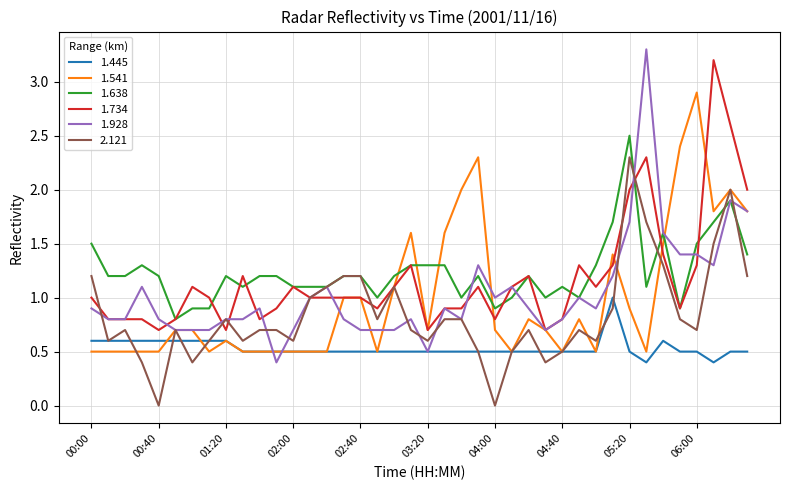

Which series has the widest spread of values?

1.928